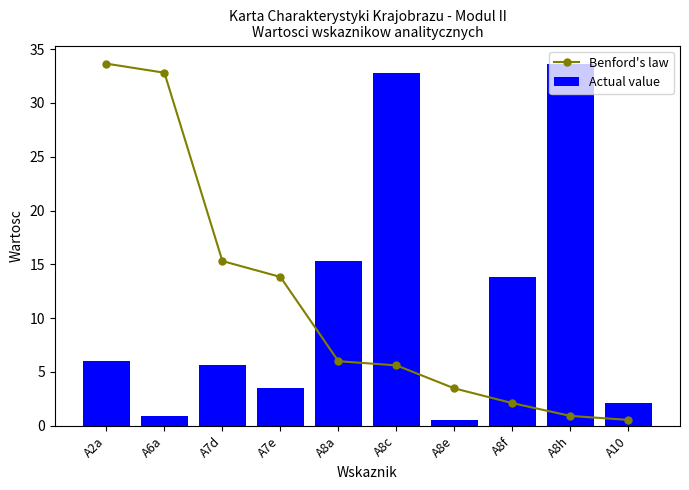

True or false: Benford's law has a value of 15.3 at A7d.

True